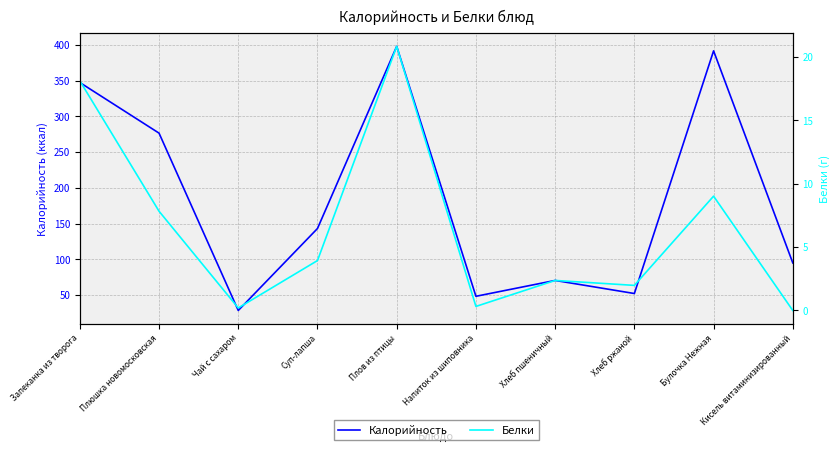

How many interior local peaks does the Калорийность series have?

3